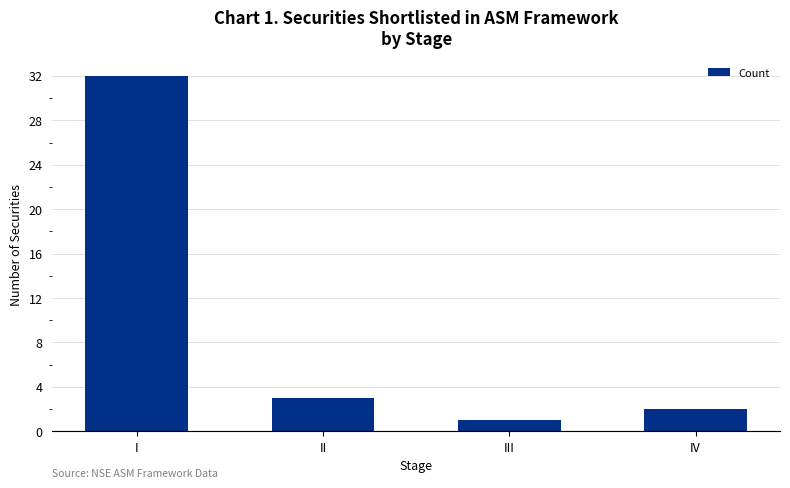

The chart shows a value of 3 at II. True or false?

True